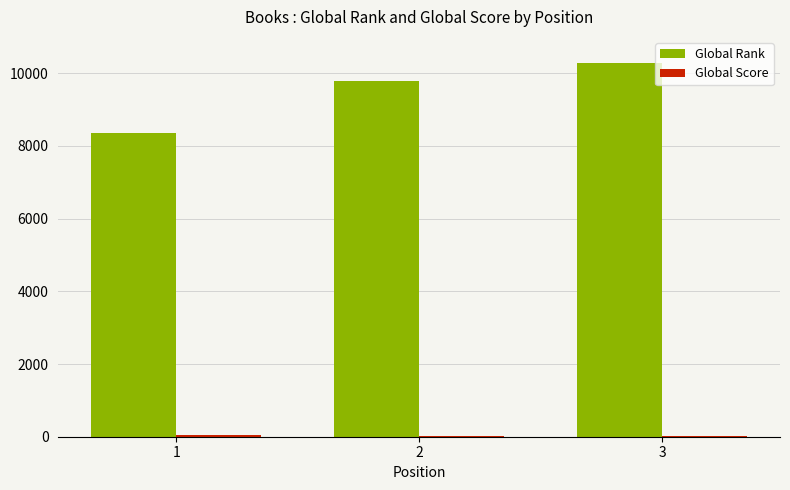

At which category is the sum across all series the highest?

3